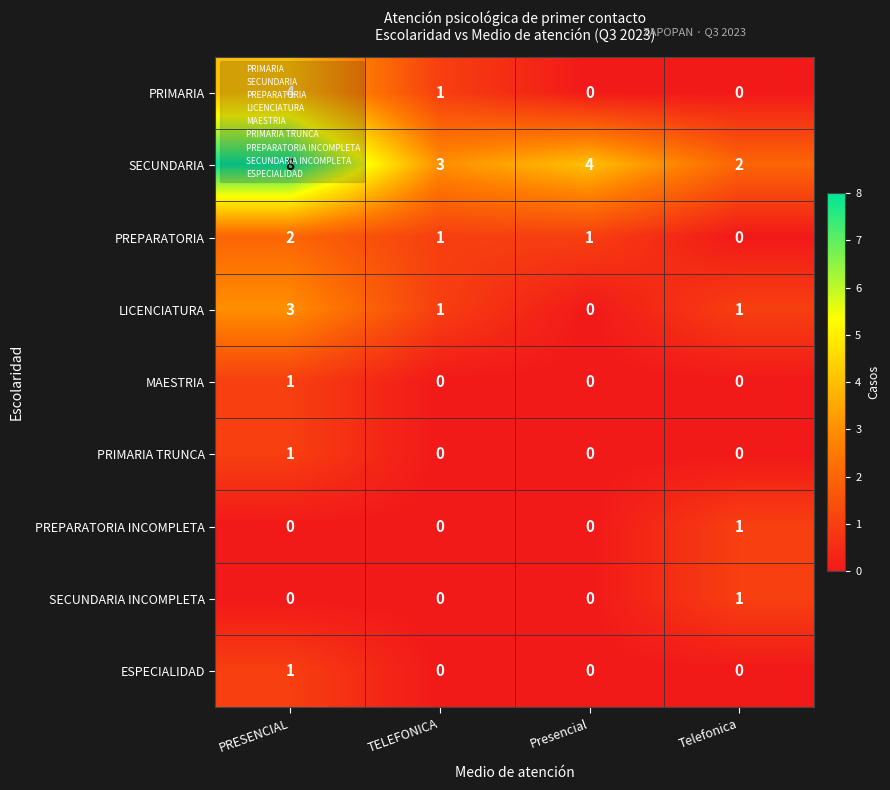

What is the spread (max minus min) of values at Presencial?

4